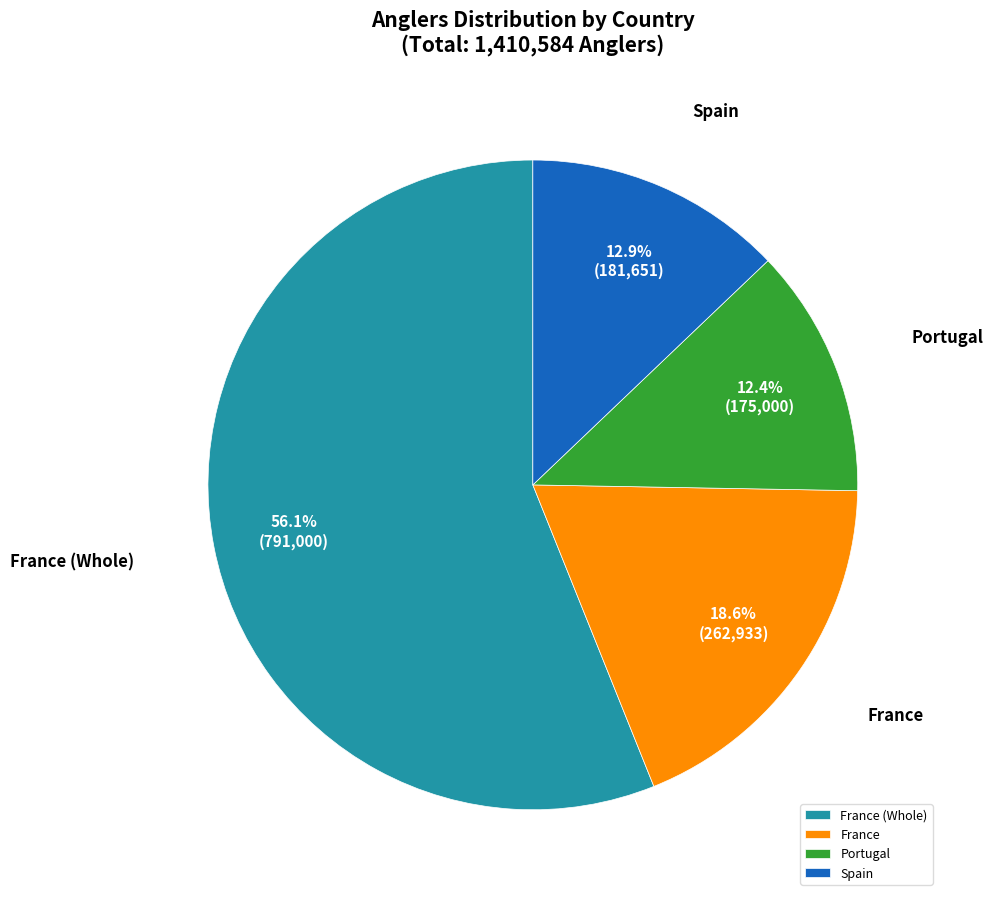

What is the ratio of the value at France to the value at France (Whole)?

0.3